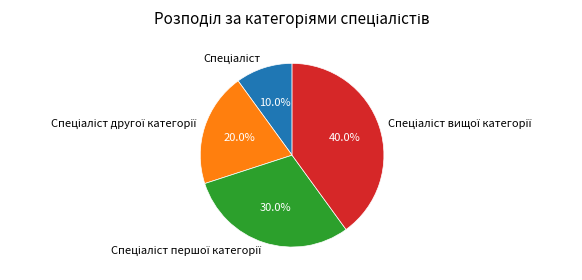

Is there a majority slice in this chart?

No